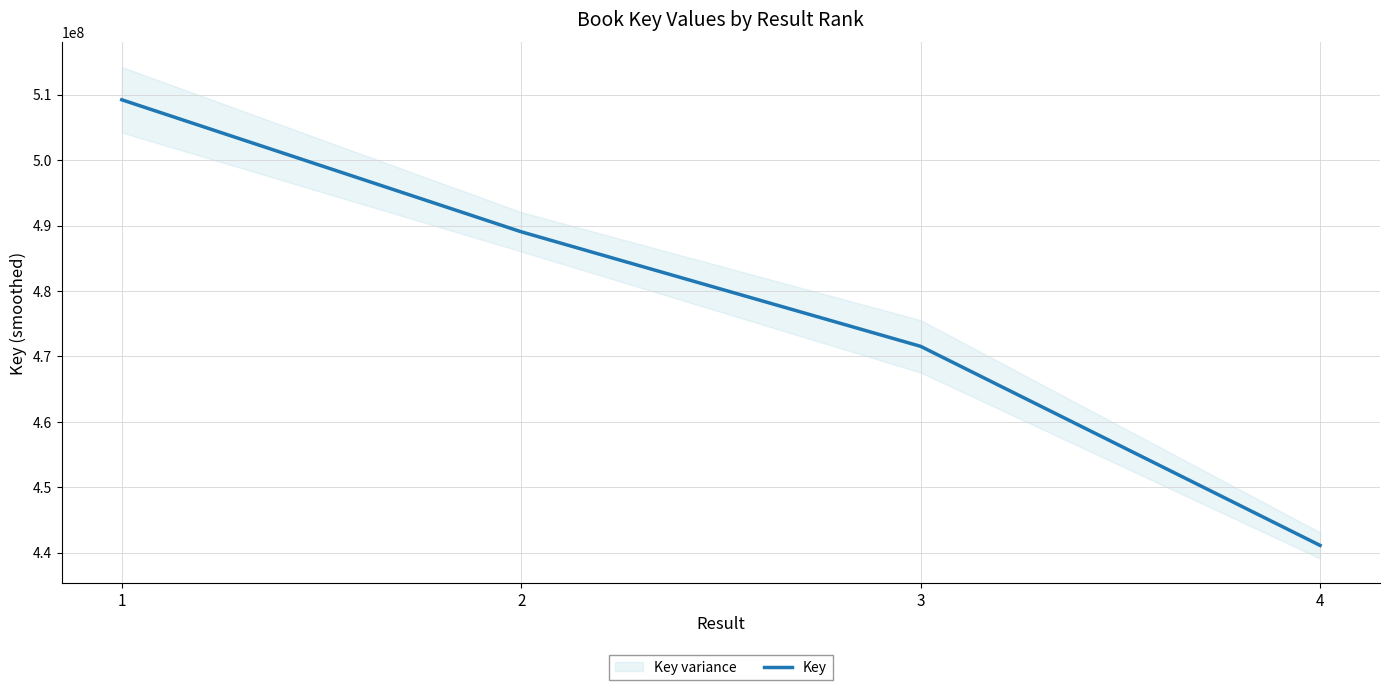

True or false: the data has more than 2 interior local peaks.

False